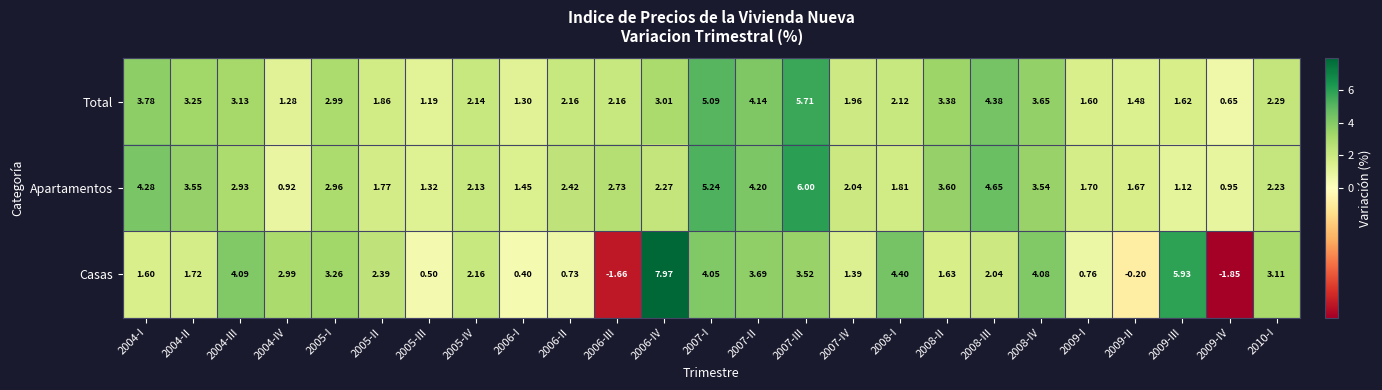

Between 2006-I and 2008-II, which series saw the biggest shift?

Apartamentos